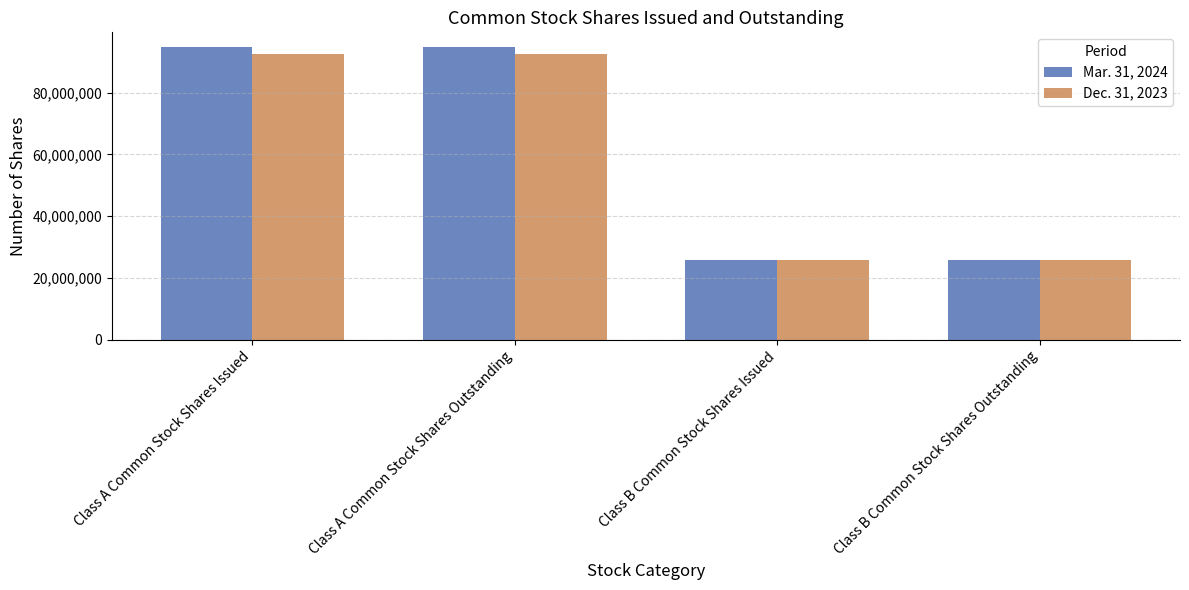

True or false: Dec. 31, 2023 has a value of 92457562 at Class A Common Stock Shares Issued.

True